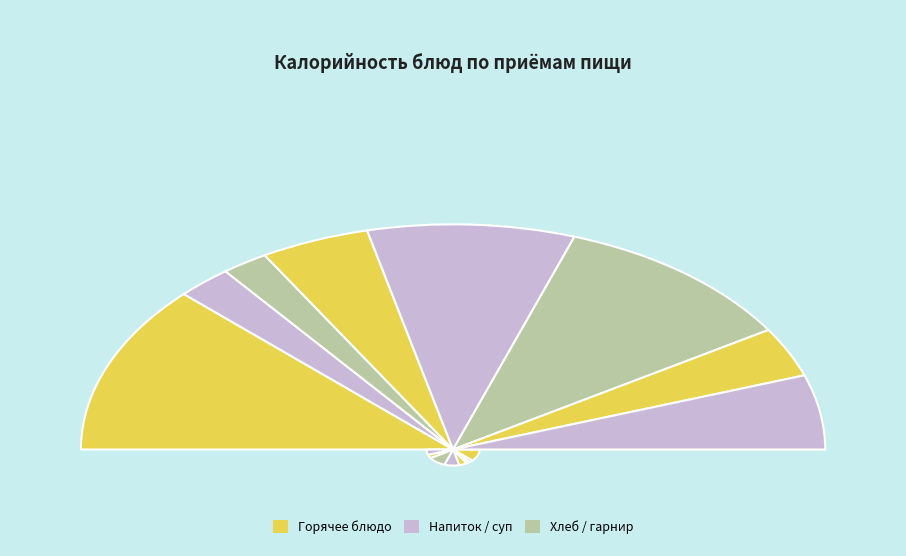

What is the change in value from Борщ из св.капусты с картофелем to Хлеб ржаной?

-30.2